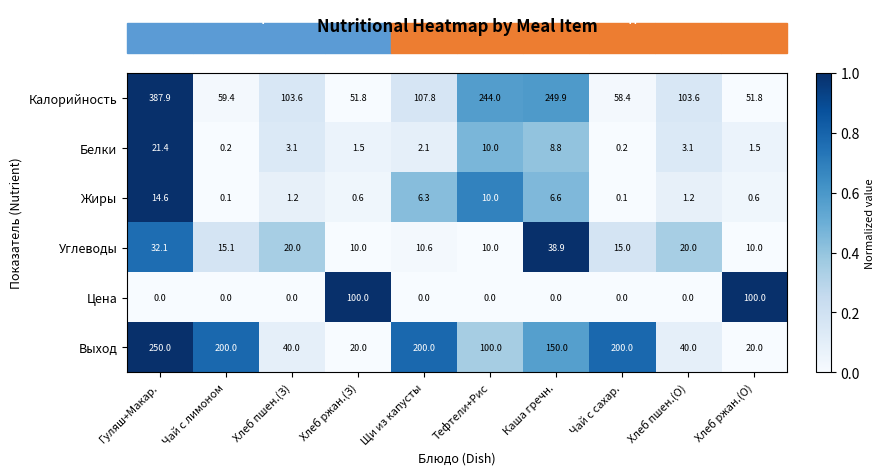

How many data points does each series have?

10